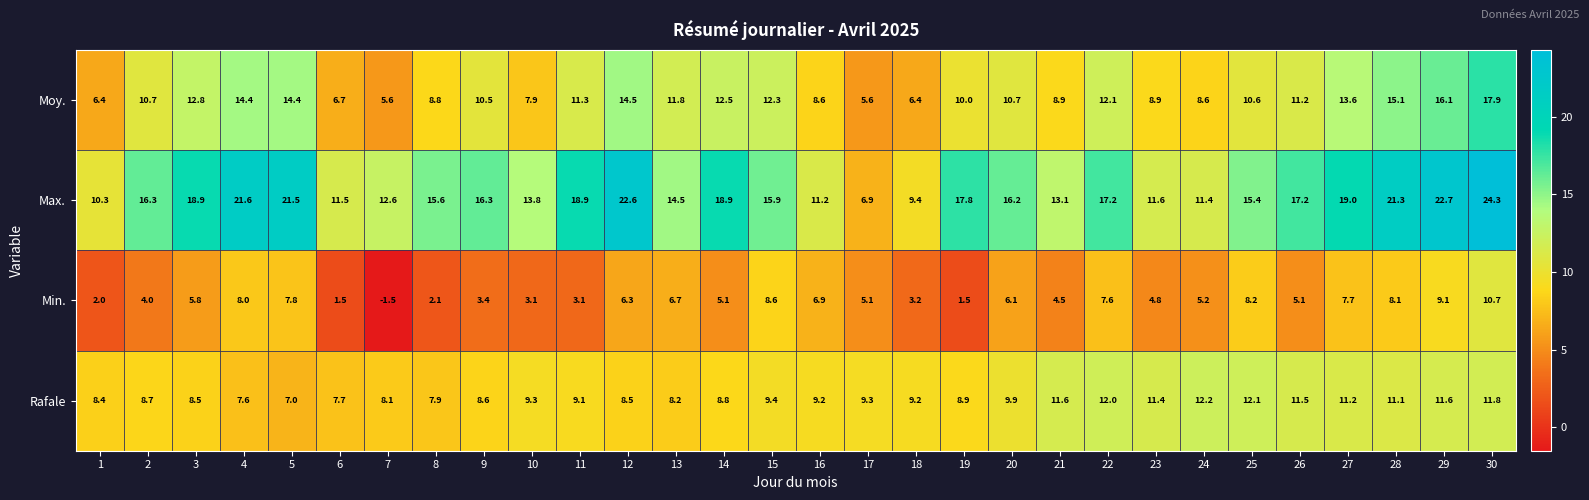

True or false: Max. has a value of 17.2 at 26.

True